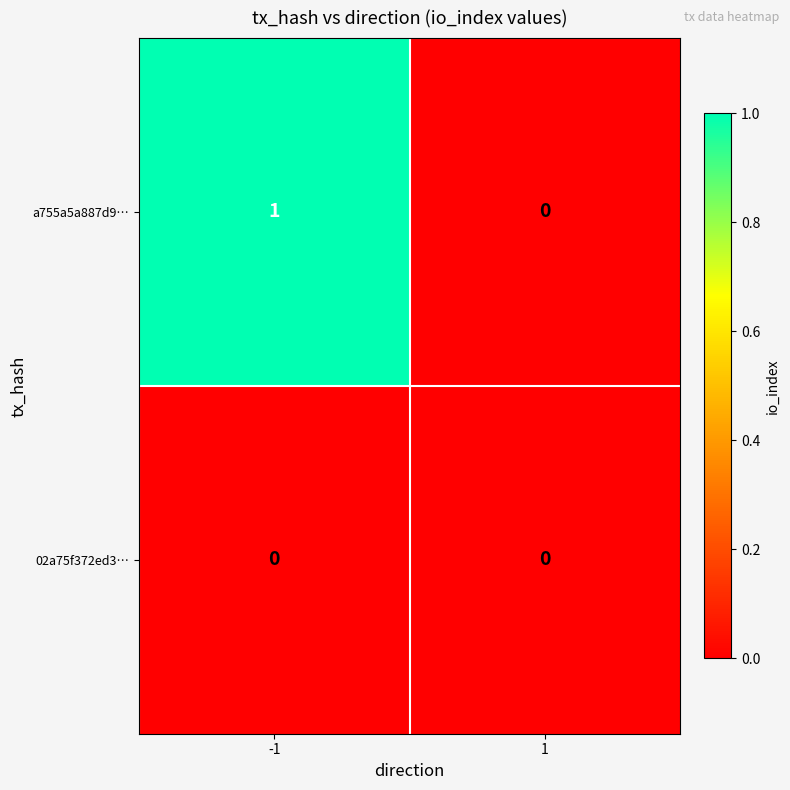

Which series changed the most between -1 and 1?

a755a5a887d9…